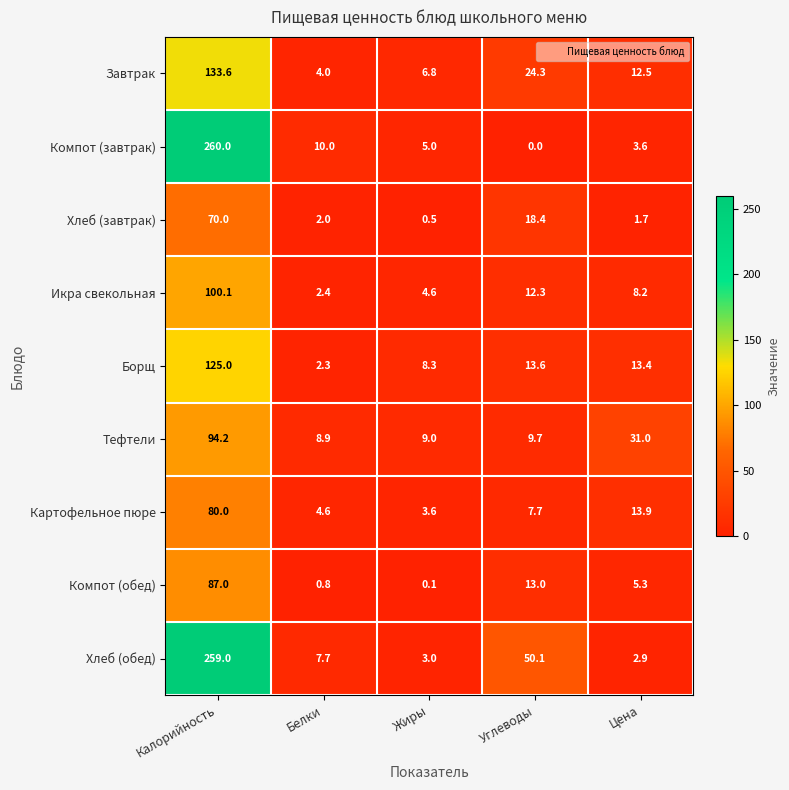

What is the greatest value displayed?

260.0